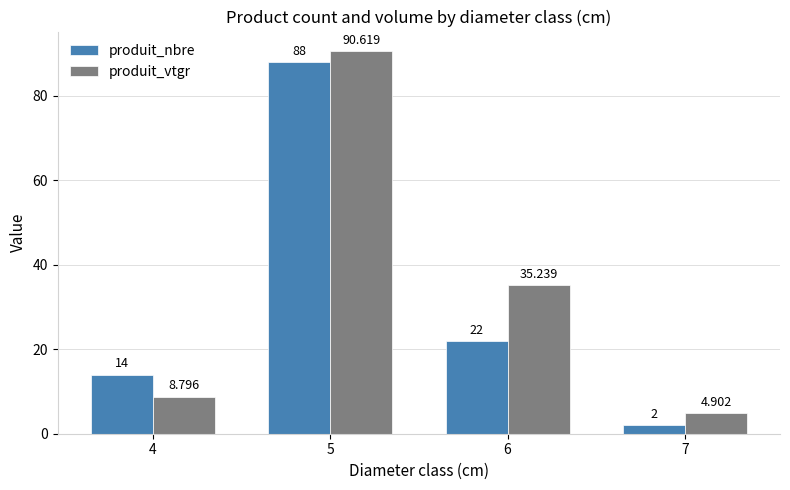

What is the greatest value displayed?

90.6